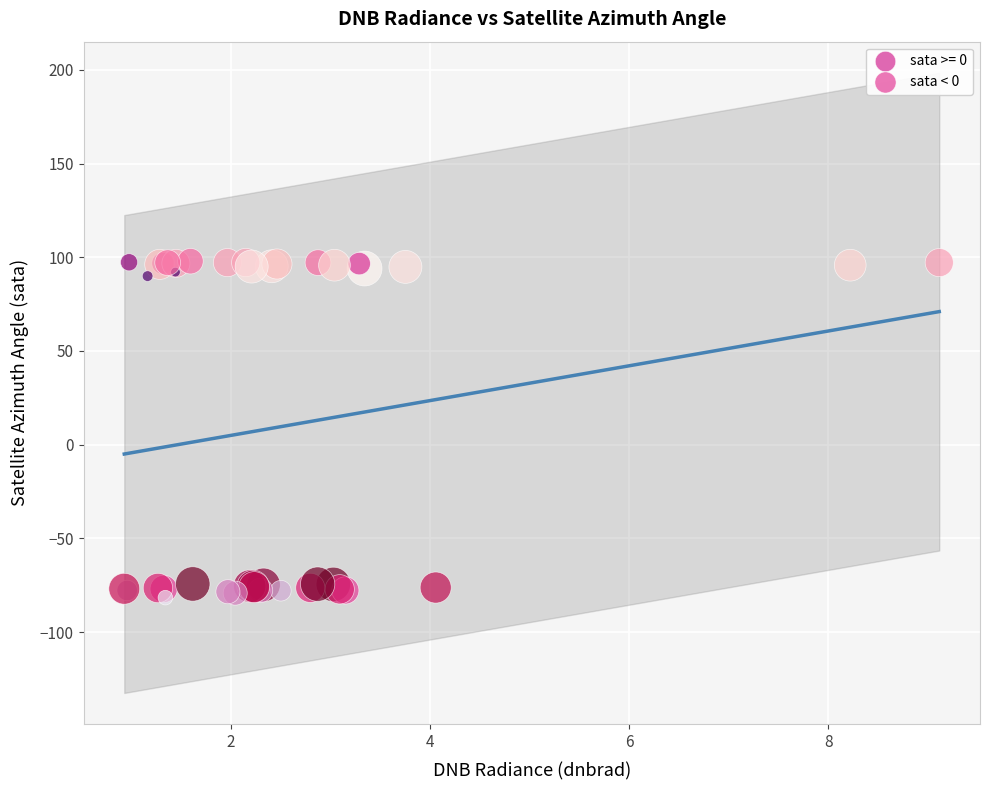

Which series reaches the maximum Y coordinate?

sata >= 0